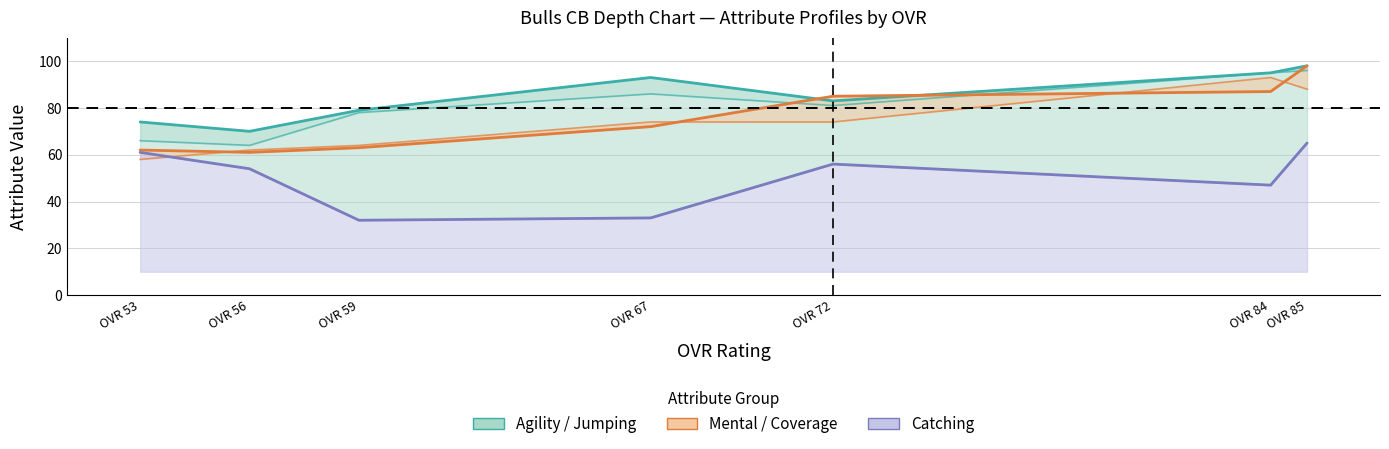

How many lines are shown in the chart?

5